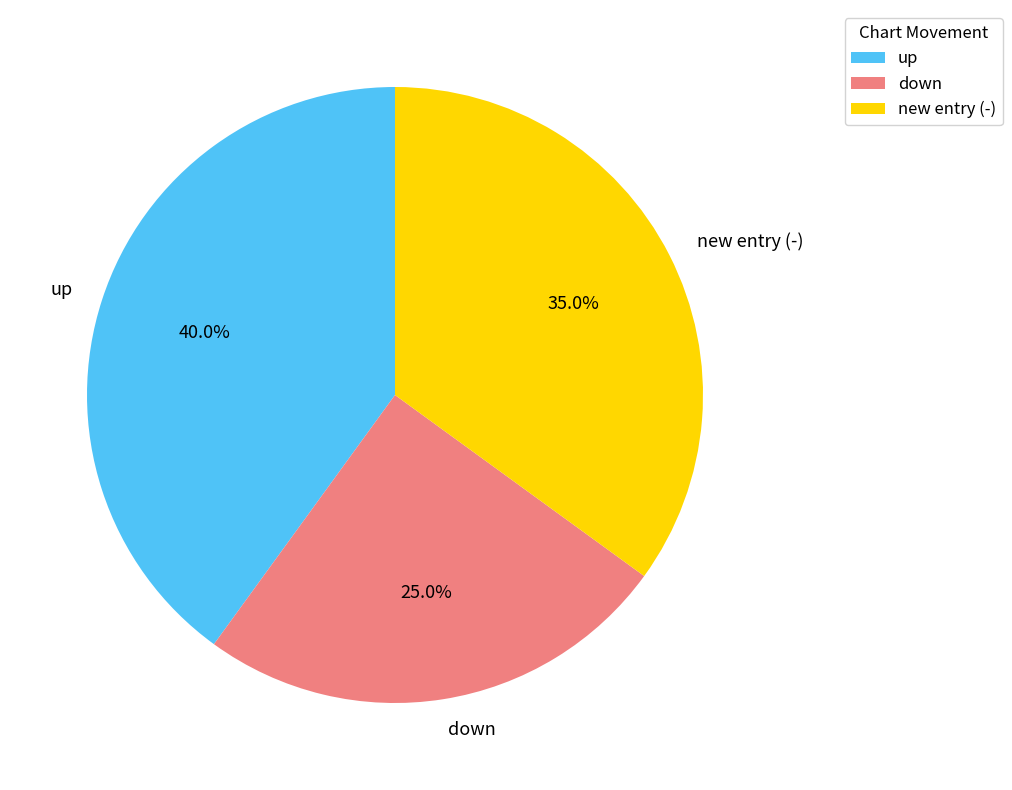

Is there any slice that represents more than half of the pie?

No